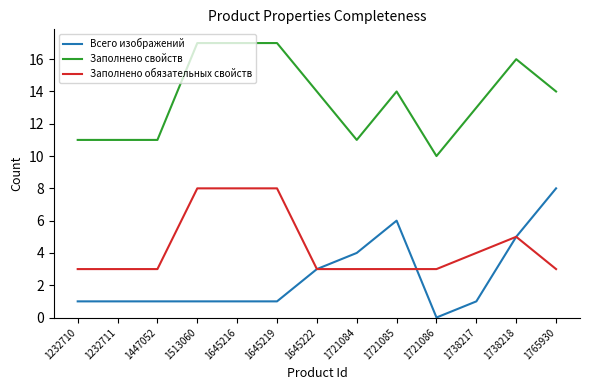

Which series has the widest spread of values?

Всего изображений